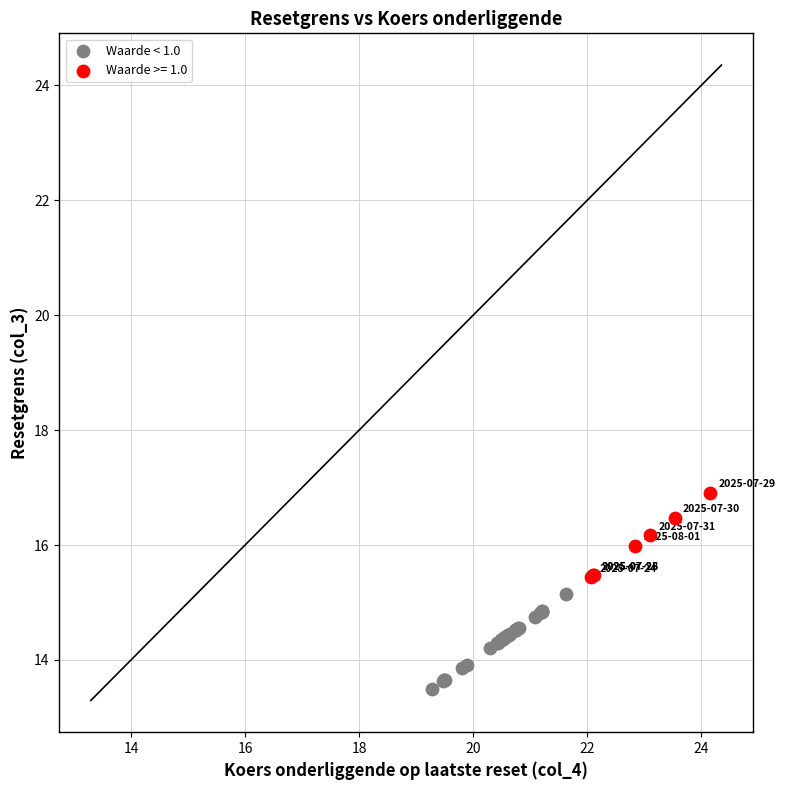

Which series reaches the maximum Y coordinate?

Waarde >= 1.0